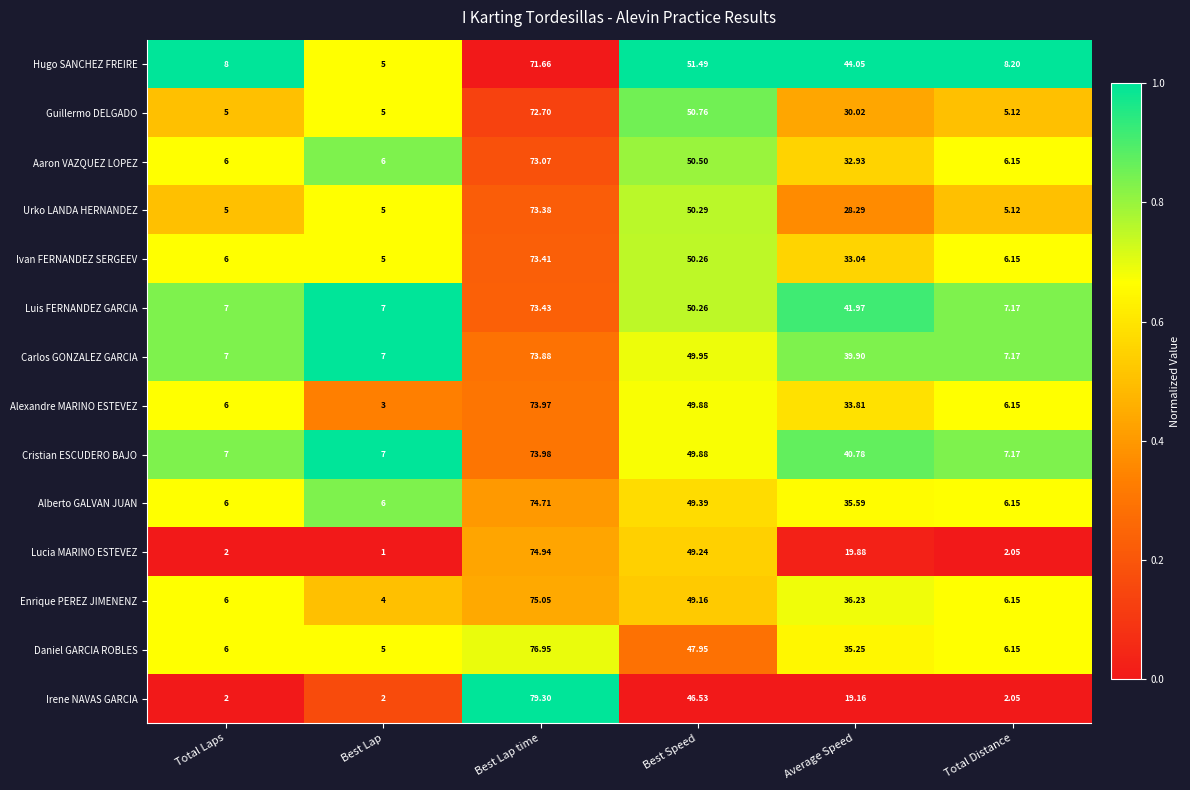

How many distinct data groups are displayed?

14